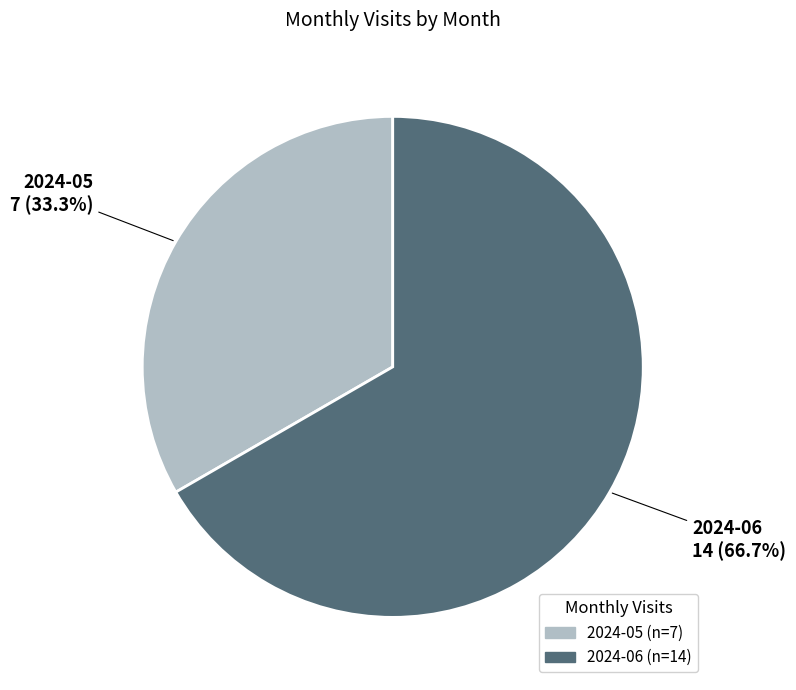

Combined, what portion of the pie is 2024-06 and 2024-05?

100.0%